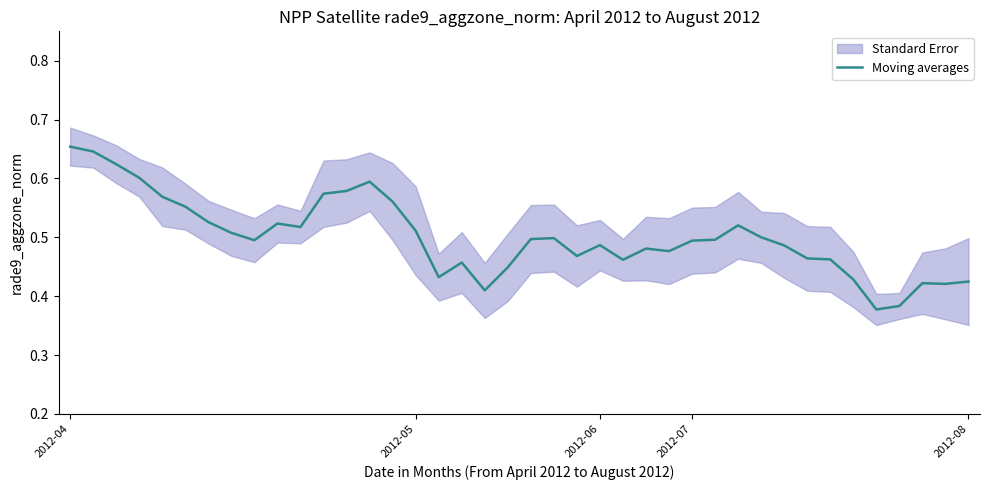

What is the greatest value displayed?

0.7